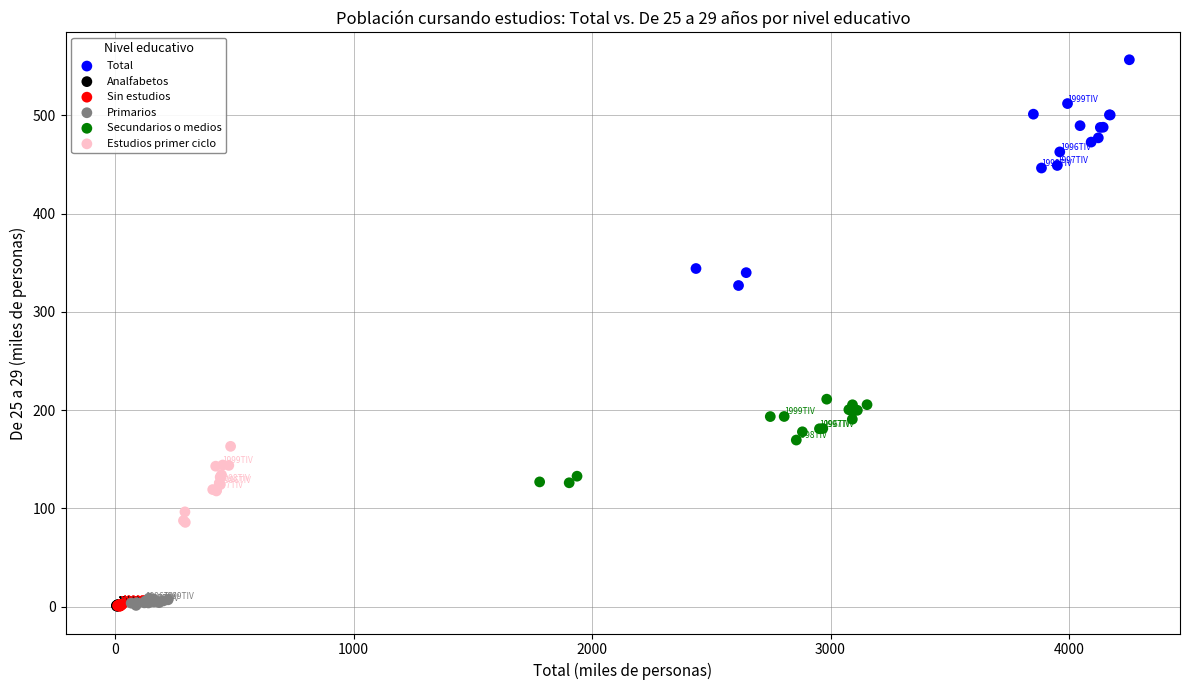

What are all the series names shown in the legend?

Total, Analfabetos, Sin estudios, Primarios, Secundarios o medios, Estudios primer ciclo